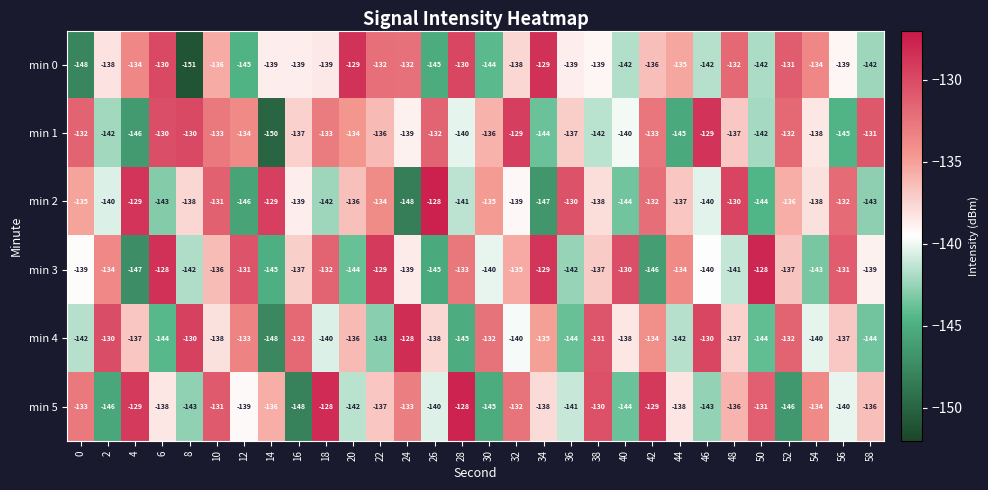

Is it true that min 0 equals -238 at 14?

False